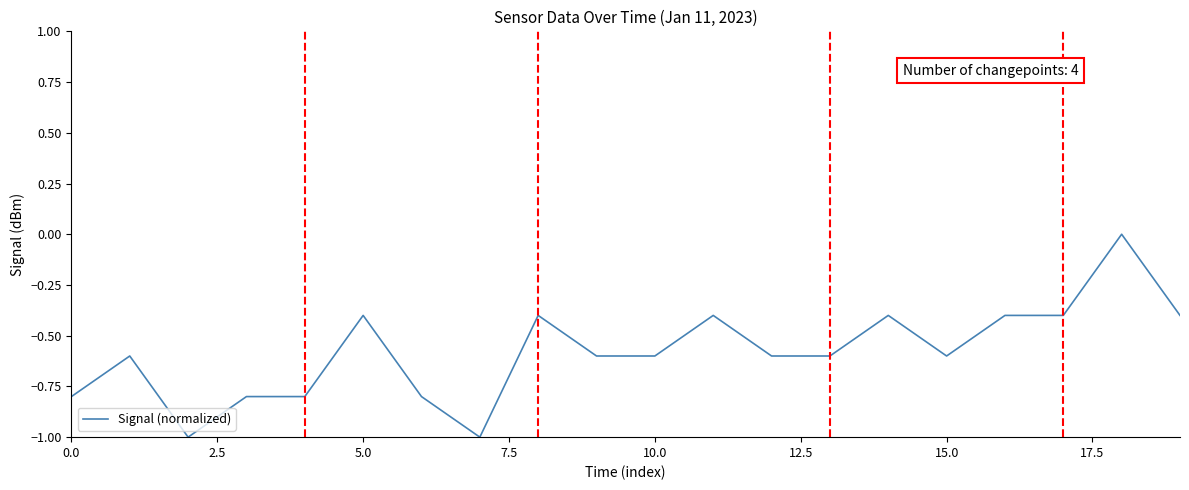

What is the minimum value shown in the chart?

-1.0